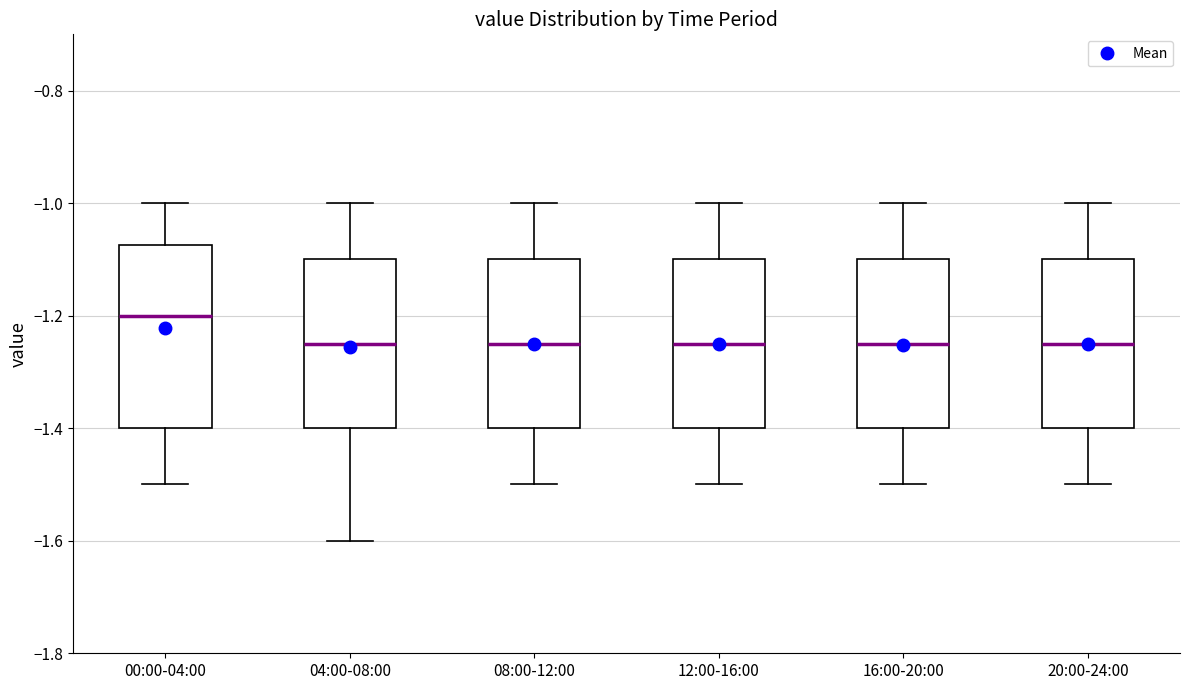

Reading left to right, transcribe this box plot: for each box, give where its median line is, the range the box spans, and where its two whiskers end, as read against the y-axis. The values are not printed on the chart, so give them approximately, as read against the axis.

00:00-04:00: median -1.20, box -1.40 to -1.08, whiskers -1.50 to -1.00
04:00-08:00: median -1.24, box -1.40 to -1.10, whiskers -1.60 to -1.00
08:00-12:00: median -1.24, box -1.40 to -1.10, whiskers -1.50 to -1.00
12:00-16:00: median -1.24, box -1.40 to -1.10, whiskers -1.50 to -1.00
16:00-20:00: median -1.24, box -1.40 to -1.10, whiskers -1.50 to -1.00
20:00-24:00: median -1.24, box -1.40 to -1.10, whiskers -1.50 to -1.00